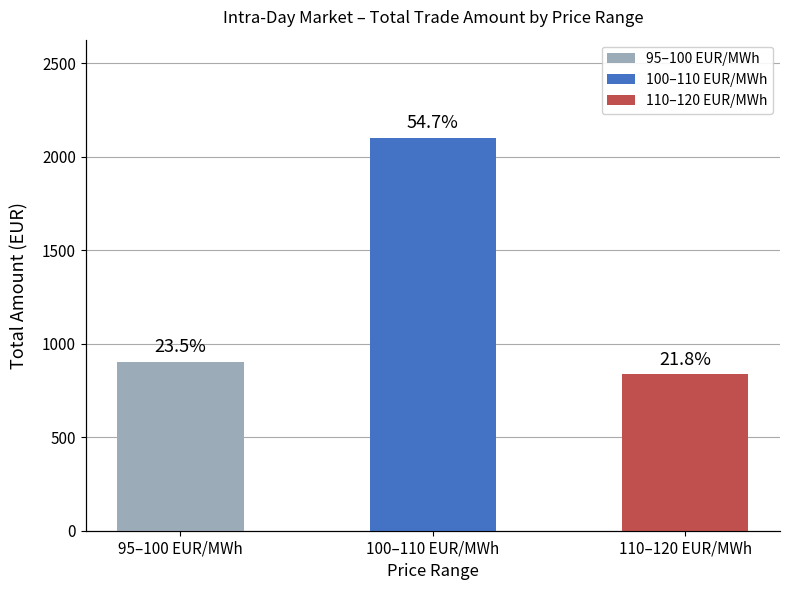

What is the total value across all series at 110–120 EUR/MWh?

847.0